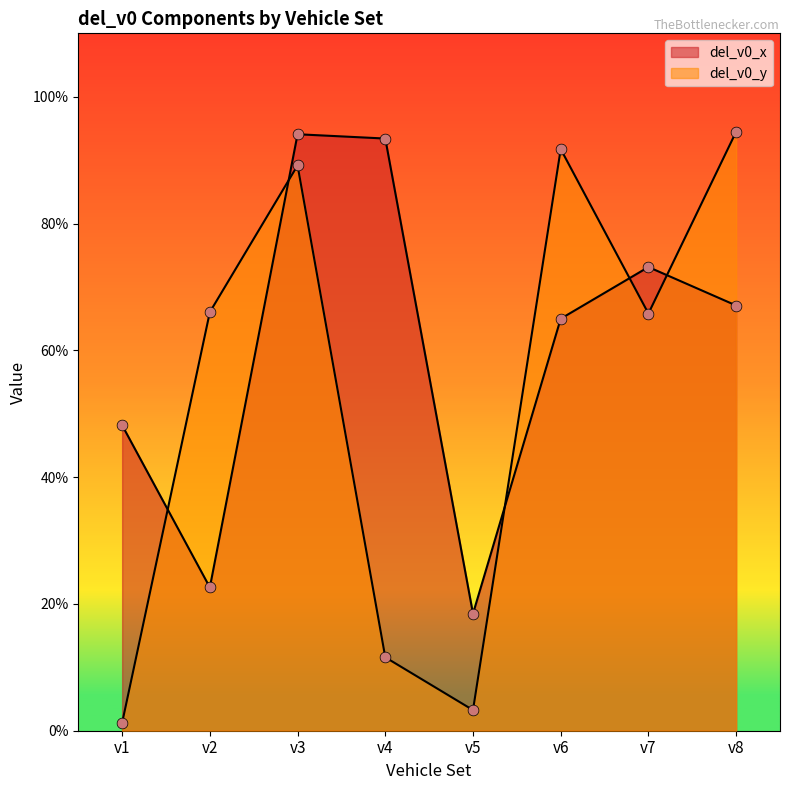

At which category is the sum across all series the highest?

v3